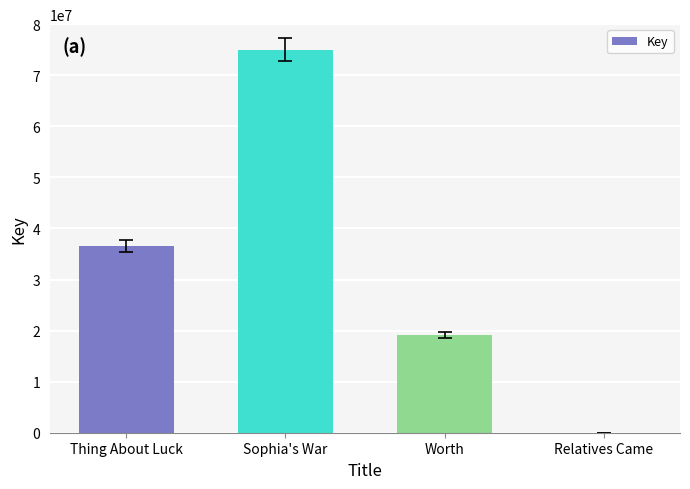

Read the value at Thing About Luck, to the nearest 100.

36552600